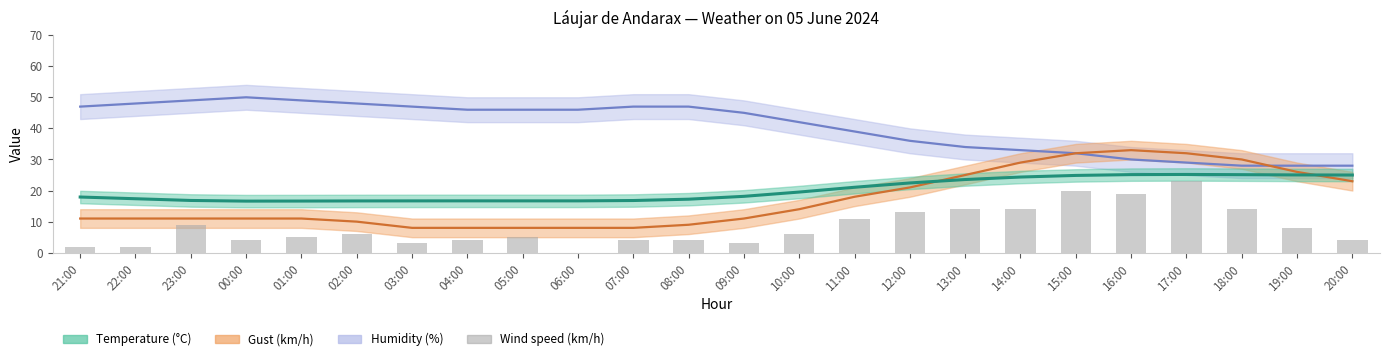

Reading left to right, extract all data points from this chart.

21:00=2	22:00=2	23:00=9	00:00=4	01:00=5	02:00=6	03:00=3	04:00=4	05:00=5	06:00=0	07:00=4	08:00=4	09:00=3	10:00=6	11:00=11	12:00=13	13:00=14	14:00=14	15:00=20	16:00=19	17:00=23	18:00=14	19:00=8	20:00=4